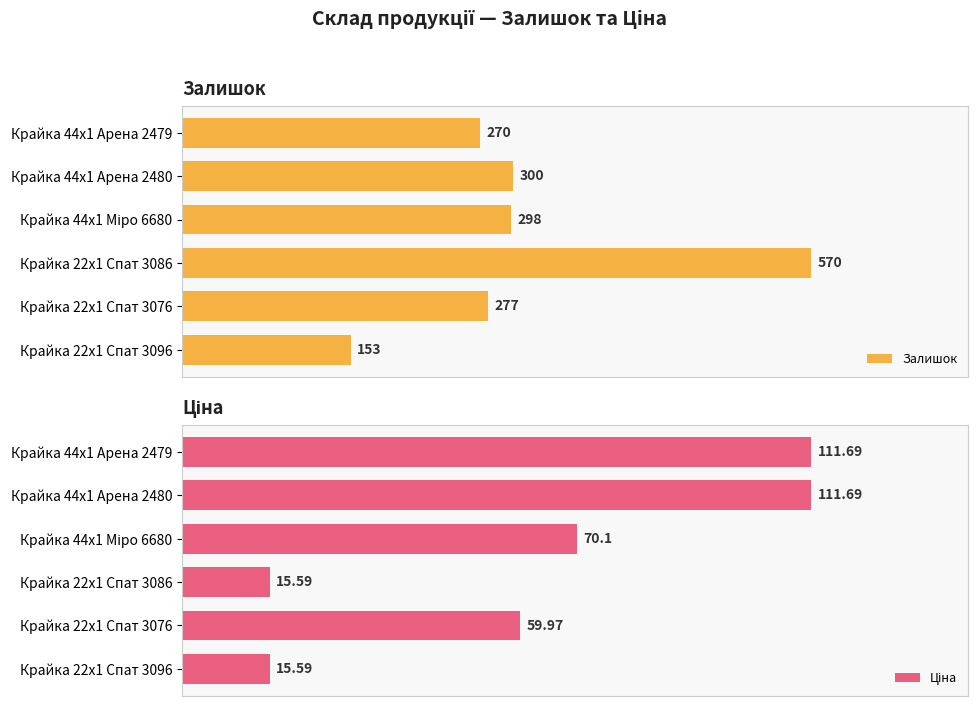

Where is Залишок nearest to the value 361?

Крайка 44x1 Арена 2480